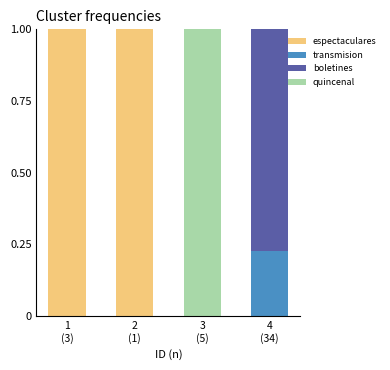

What is the maximum value for espectaculares?

1.0